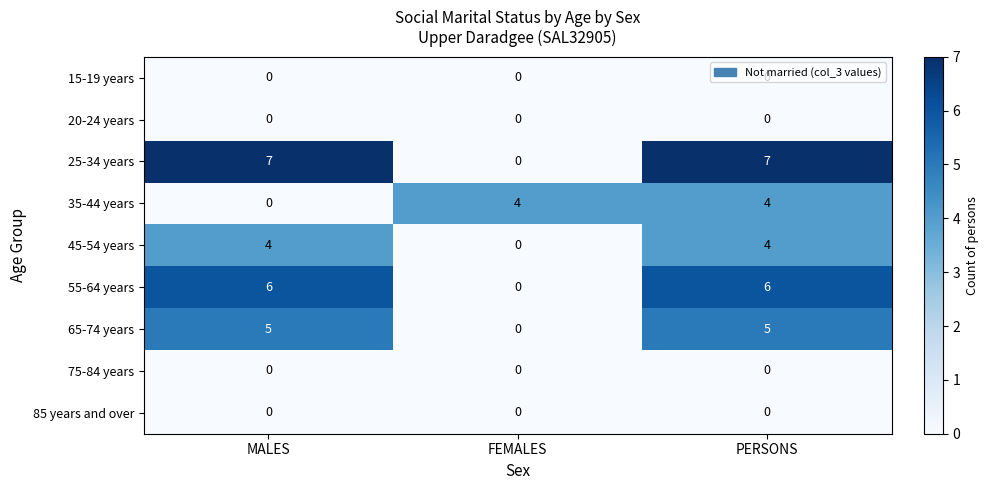

What is the average value of the 35-44 years series?

3